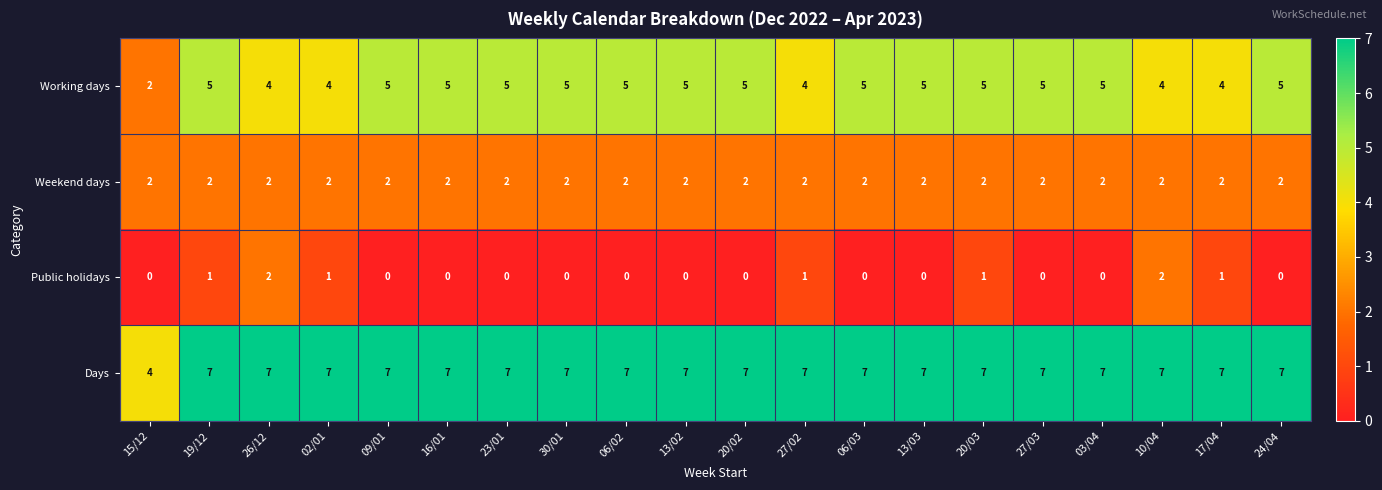

At how many categories does at least one series exceed 3?

20